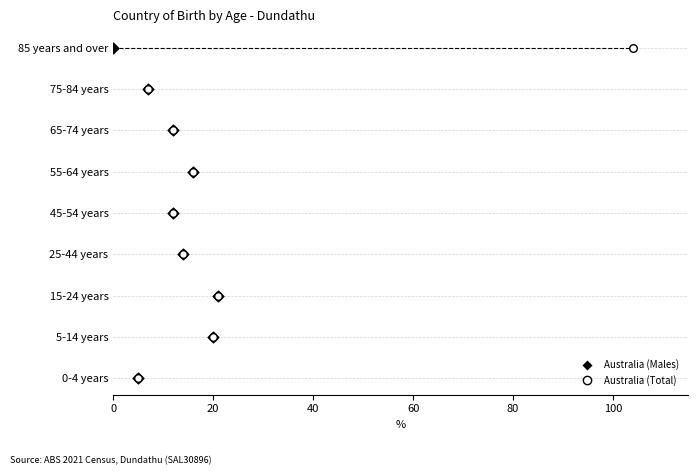

What are all the series names shown in the legend?

Australia (Males), Australia (Total)